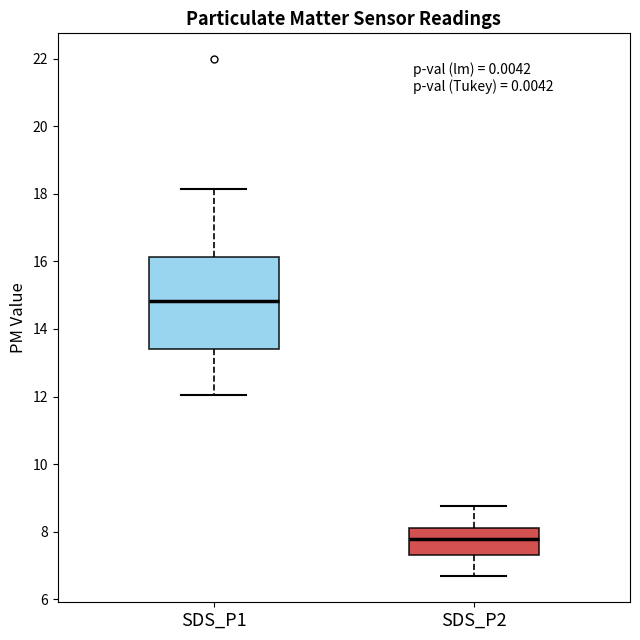

Where does the median line of the box for SDS_P1 sit on the y-axis? The values are not printed on the chart, so give them approximately, as read against the axis.

14.8